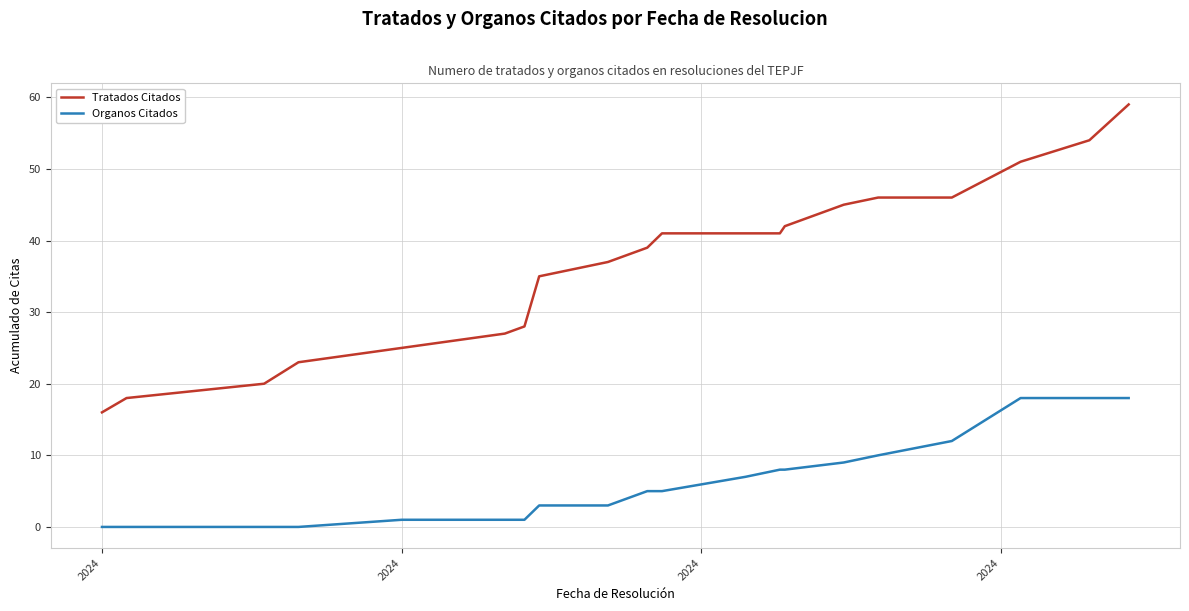

Which series has the largest total across all categories?

Tratados Citados